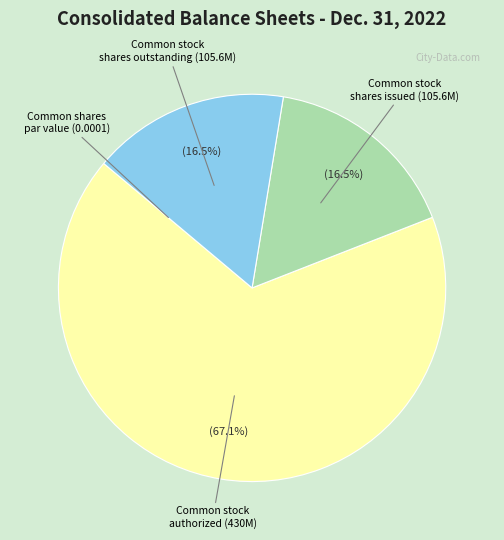

Is there a majority slice in this chart?

Yes